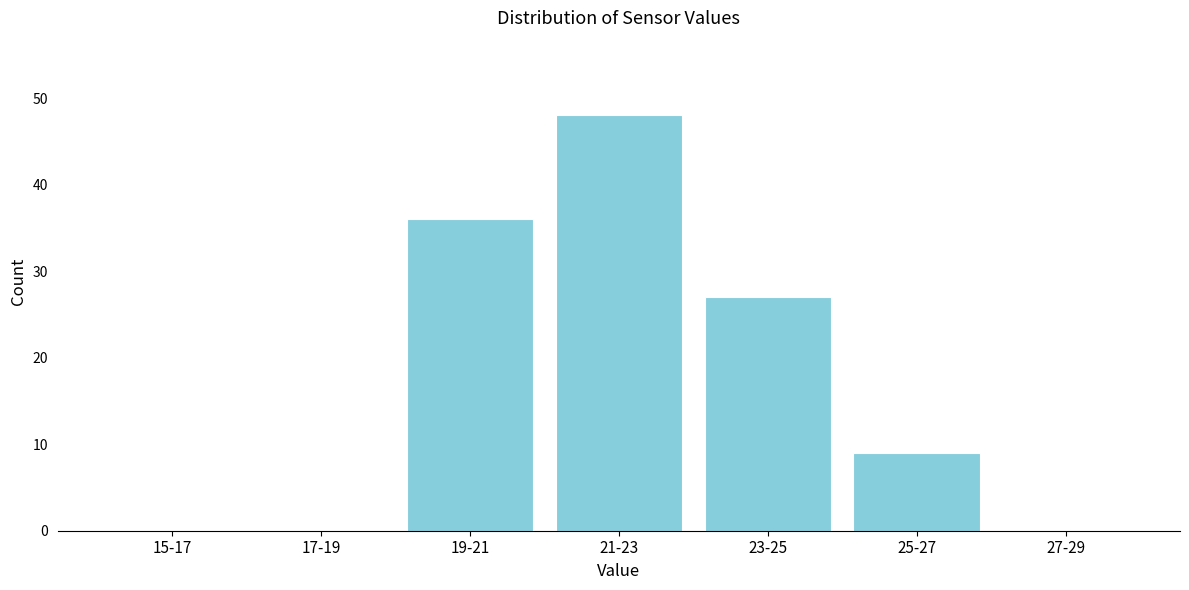

Reading right to left, list all the values displayed in this chart.

27-29=0	25-27=9	23-25=27	21-23=48	19-21=36	17-19=0	15-17=0